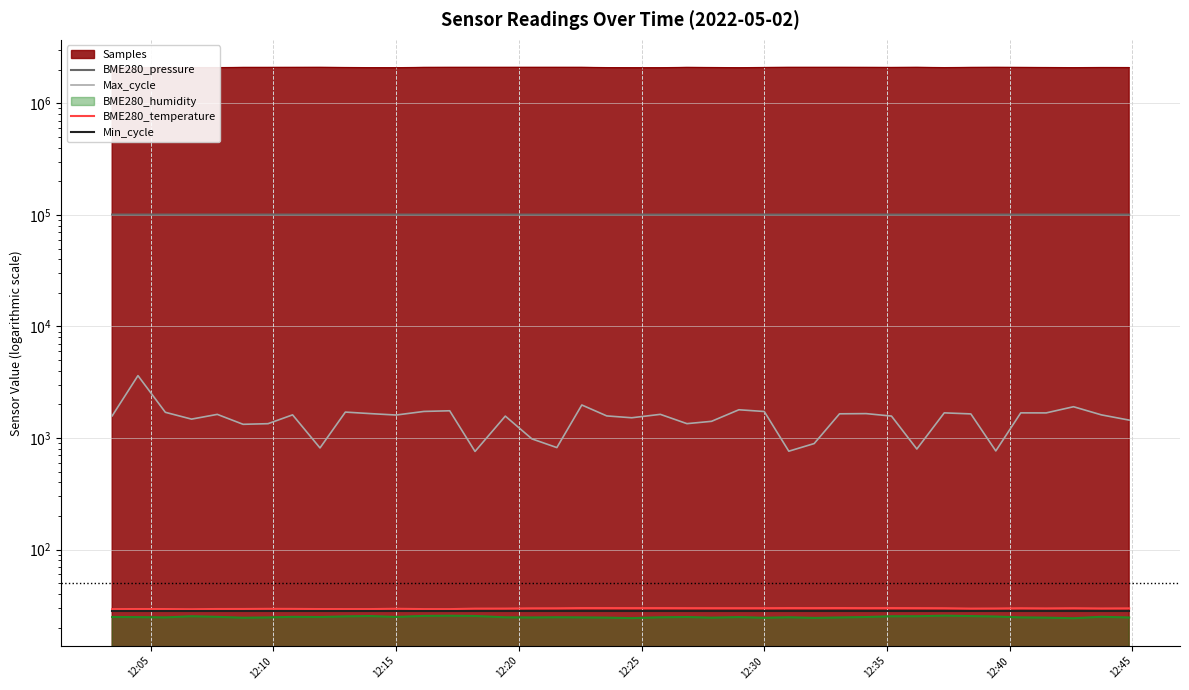

How many lines are shown in the chart?

4